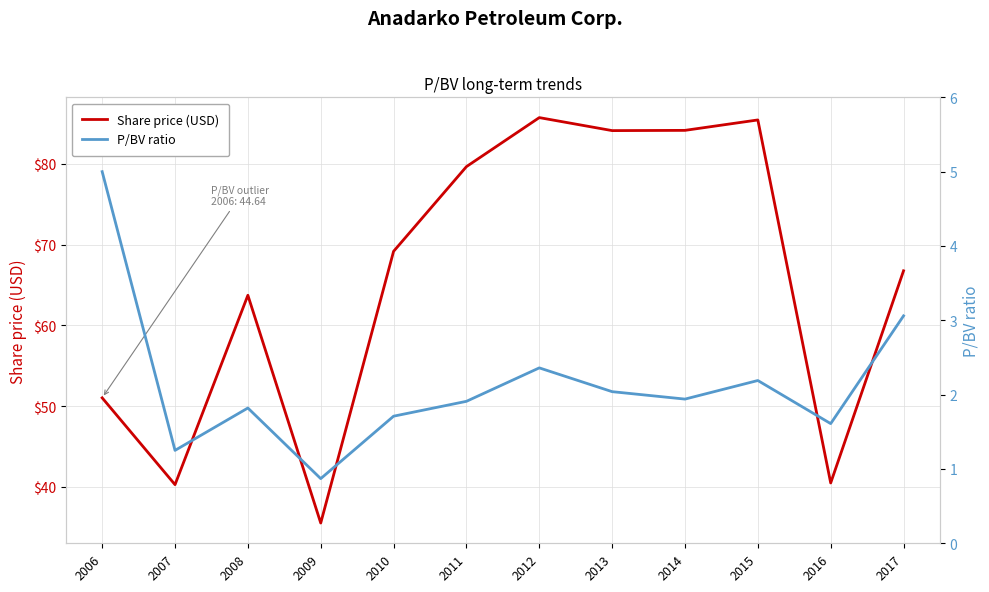

Rank the series at 2006 from highest to lowest value.

Share price (USD), P/BV ratio